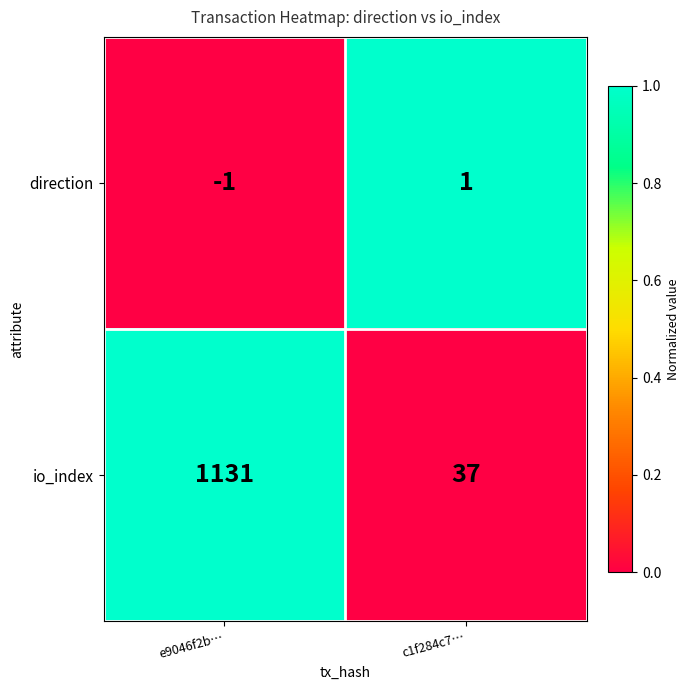

Reading left to right, what are all the values shown in this chart?

direction: -1	1
io_index: 1131	37